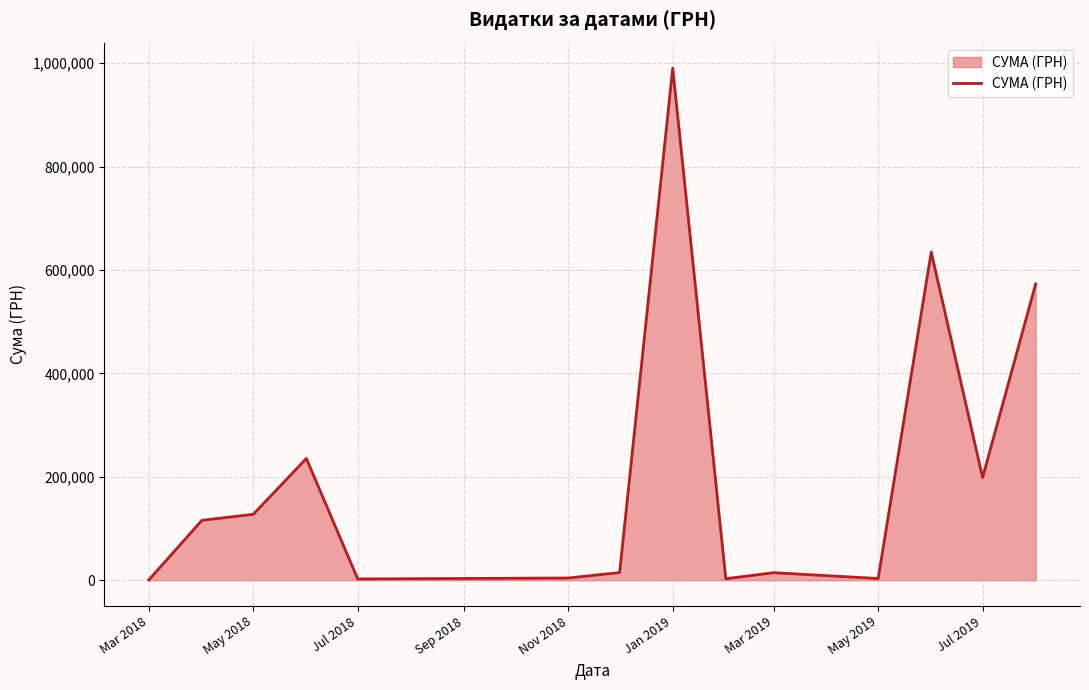

What is the sum of all values?

2919608.8